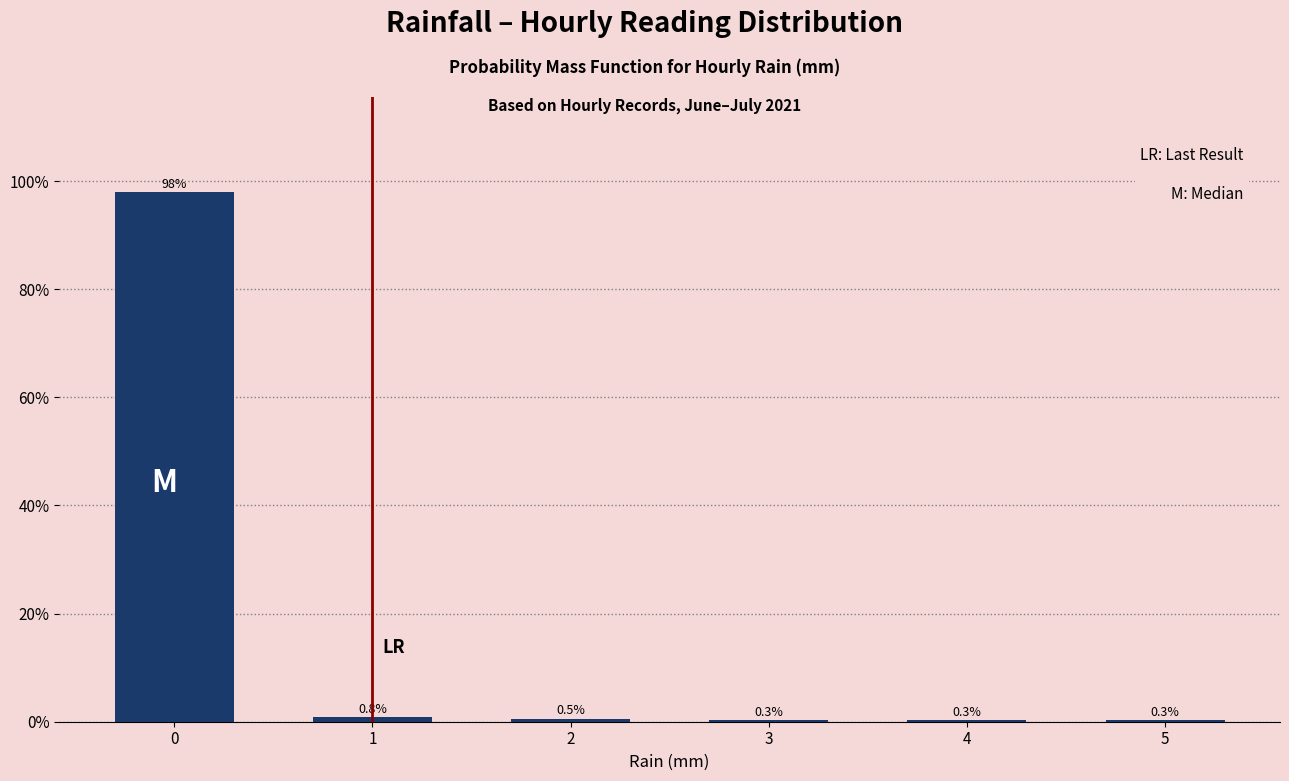

Reading right to left, what are all the values shown in this chart?

5=0.3	4=0.3	3=0.3	2=0.5	1=0.8	0=97.9